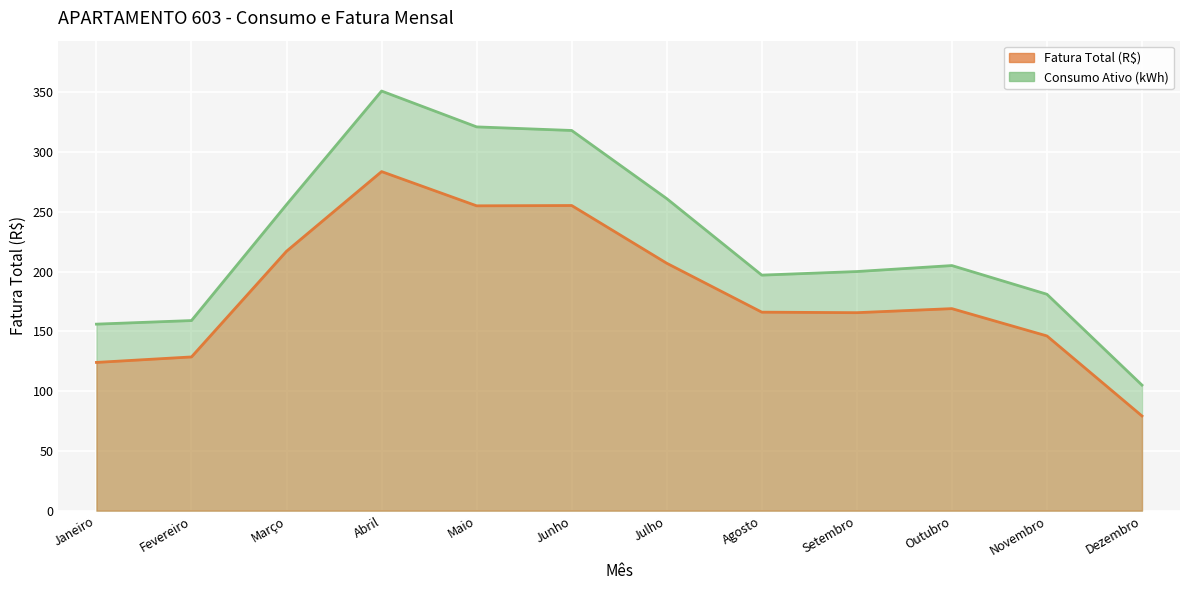

At which category is the sum across all series the highest?

Abril